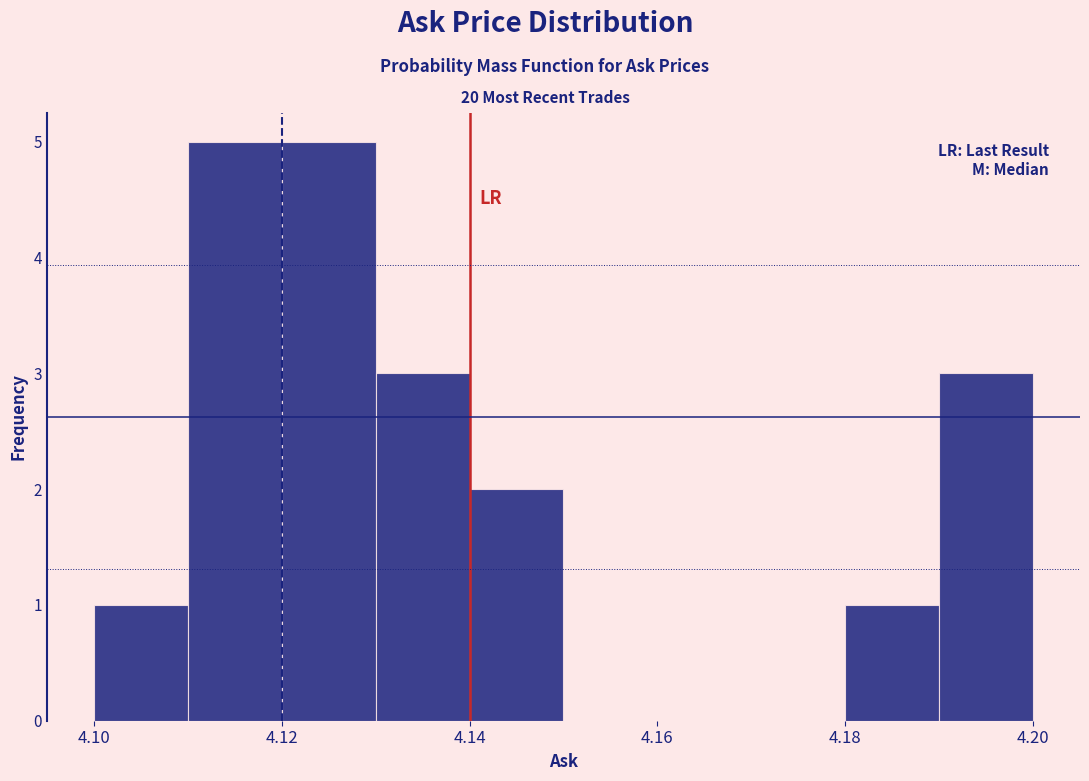

Reading left to right, list every bar in this chart as the range it spans on the x-axis followed by its height. The values are not printed on the chart, so give them approximately, as read against the axis.

4.10 to 4.11: 1
4.11 to 4.12: 5
4.12 to 4.13: 5
4.13 to 4.14: 3
4.14 to 4.15: 2
4.15 to 4.16: 0
4.16 to 4.17: 0
4.17 to 4.18: 0
4.18 to 4.19: 1
4.19 to 4.20: 3